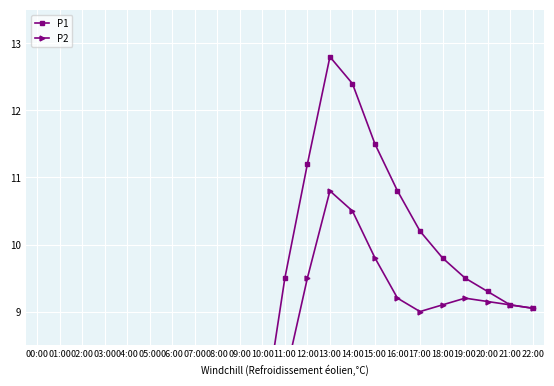

What is the label of the 23rd point from the left?

22:00